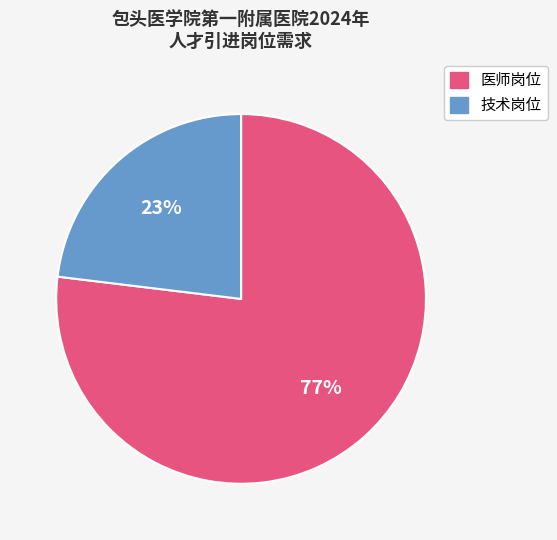

How many slices are in this pie chart?

2